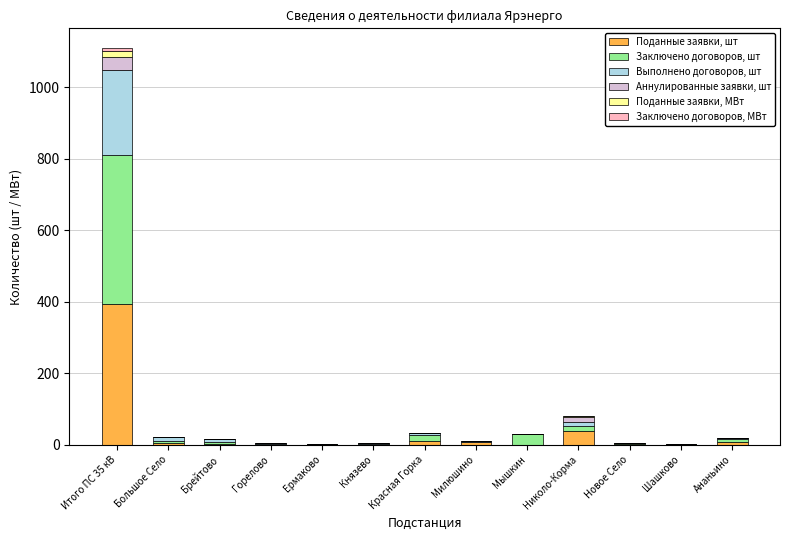

How many distinct data groups are displayed?

6